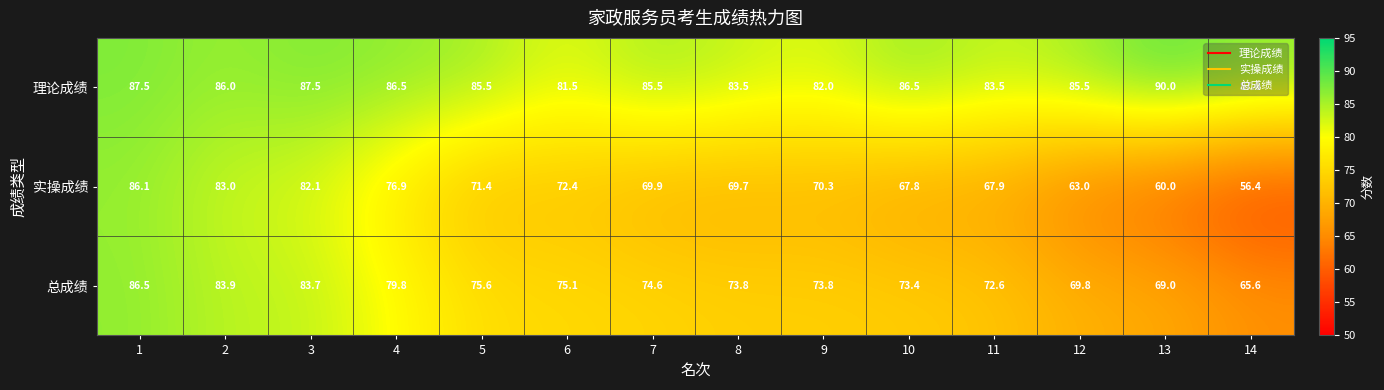

The 总成绩 series shows 73.8 at 9. True or false?

True